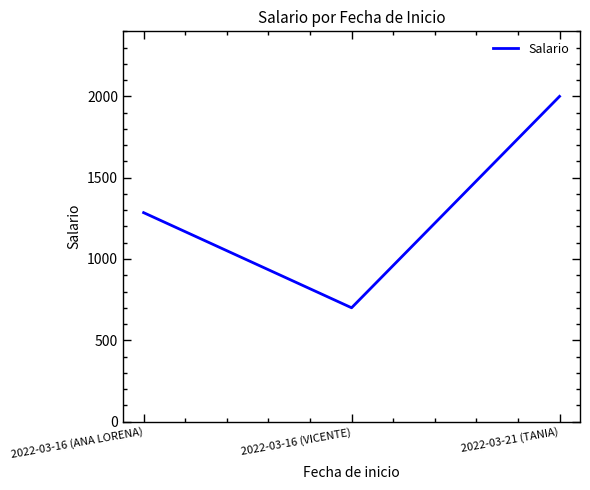

What is the minimum value shown in the chart?

700